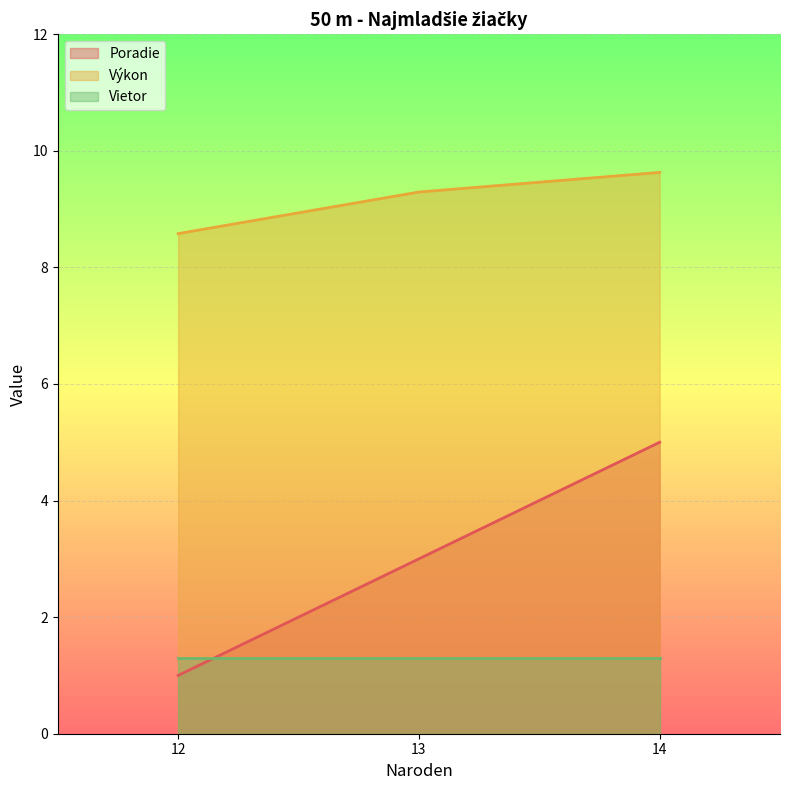

What is the difference between the second highest and minimum values in the Výkon series?

0.7